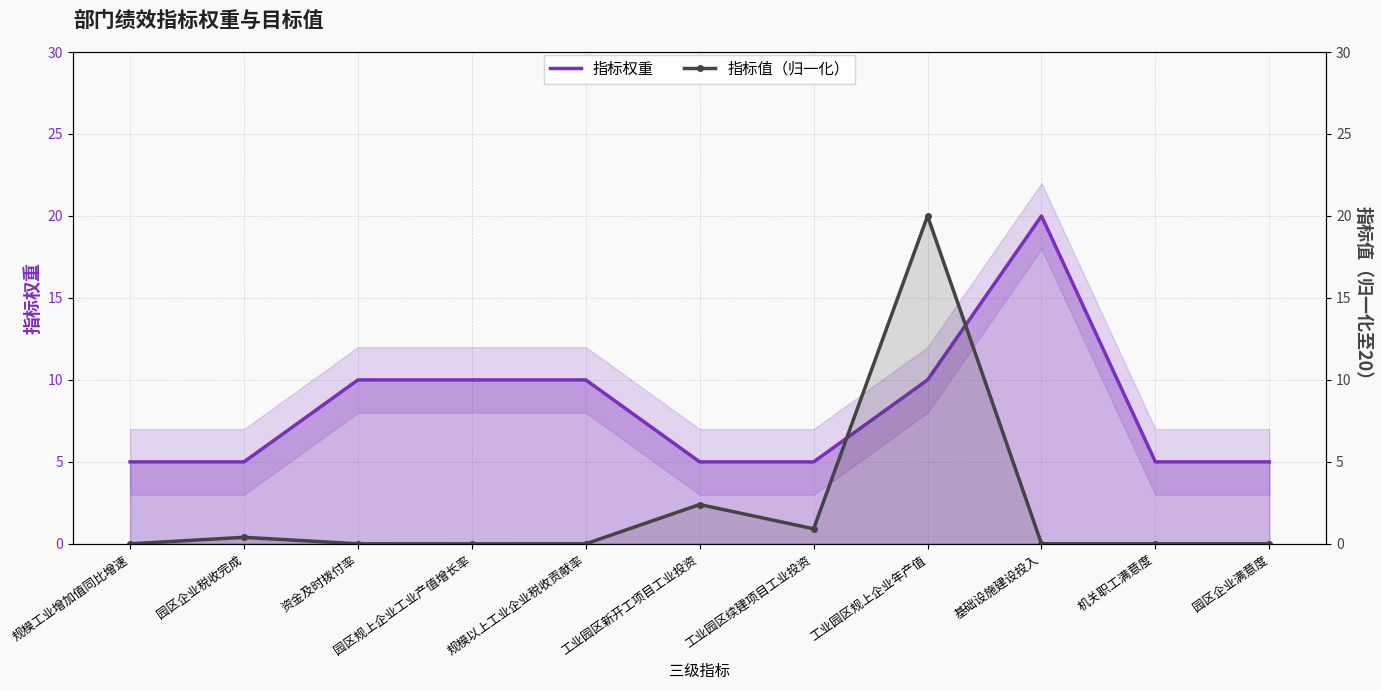

Which series ends up on top after the final intersection of 指标权重 and 指标值（归一化）?

指标权重